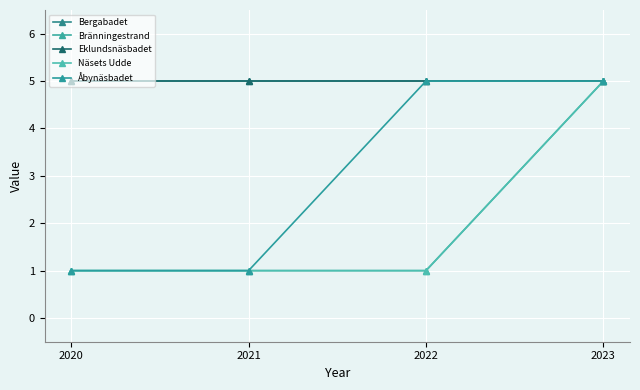

True or false: Näsets Udde and Eklundsnäsbadet intersect in this chart.

False